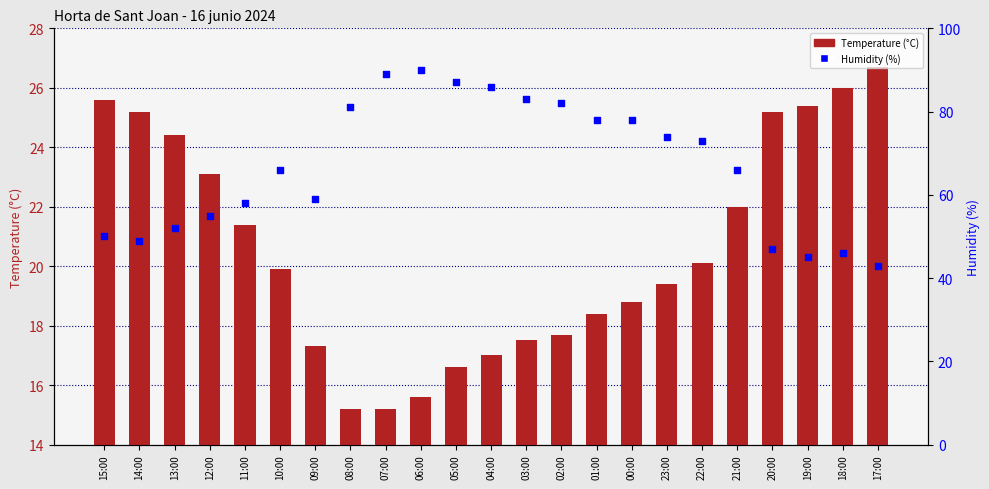

Is the value of Temperature (°C) at 18:00 greater than the value of Humidity (%) at 05:00?

No